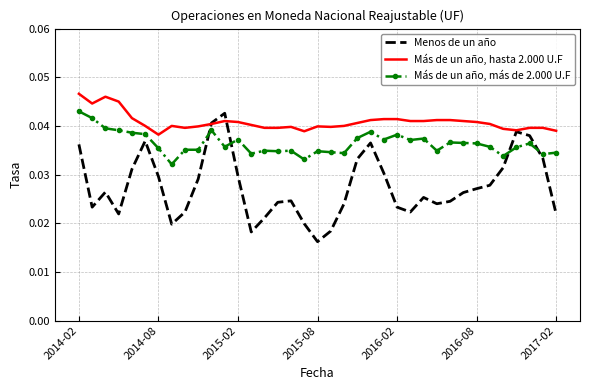

Which series has the widest spread of values?

Menos de un año